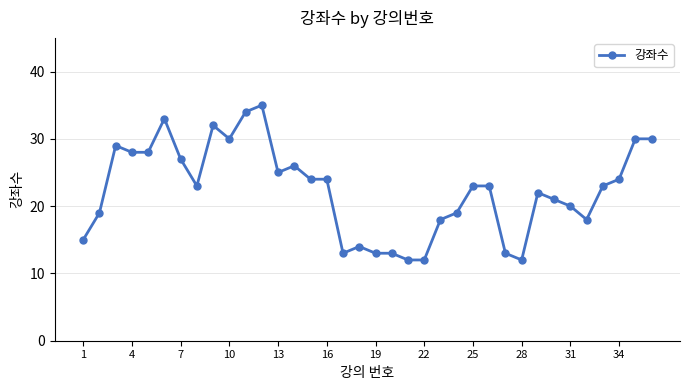

Is this an area chart (filled region under the line)?

No